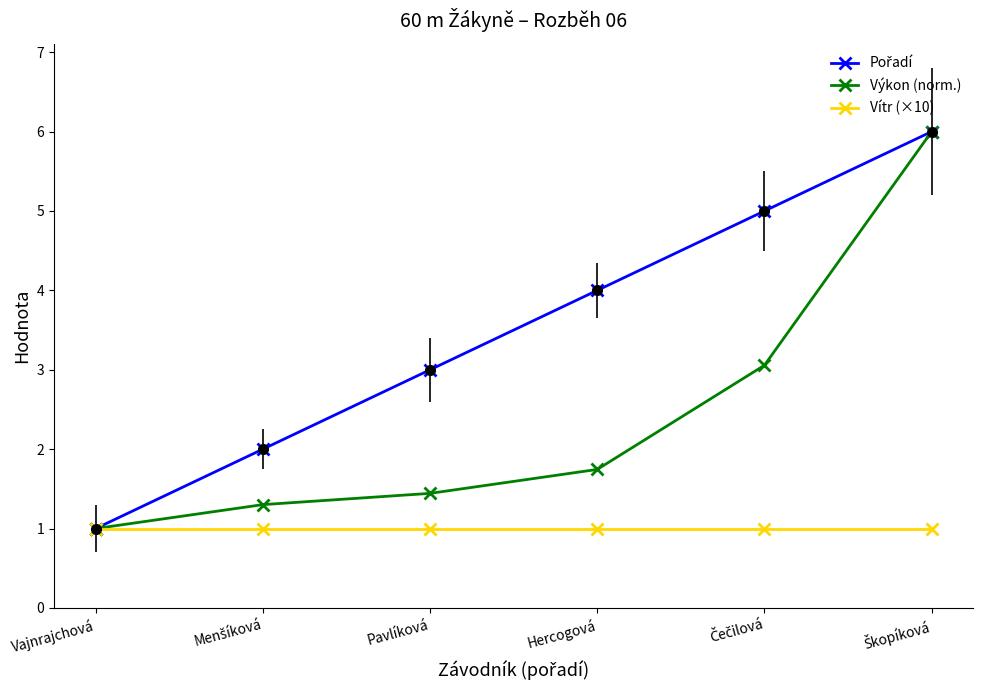

The Výkon (norm.) series shows 1.4 at Pavlíková. True or false?

True